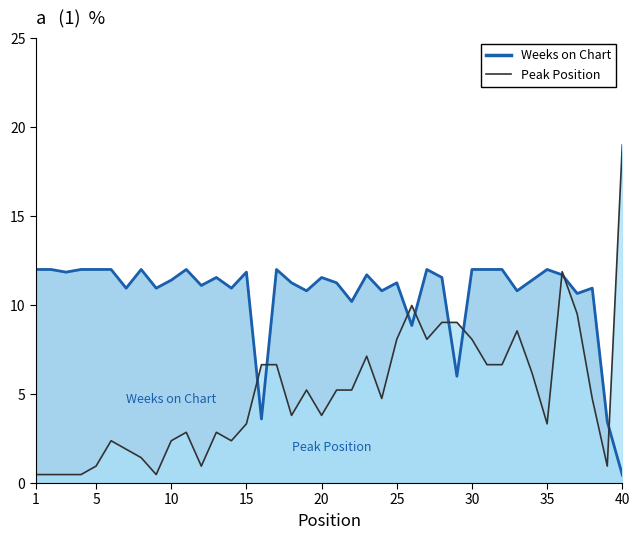

What is the difference between the maximum and minimum values in the Weeks on Chart series?

11.6